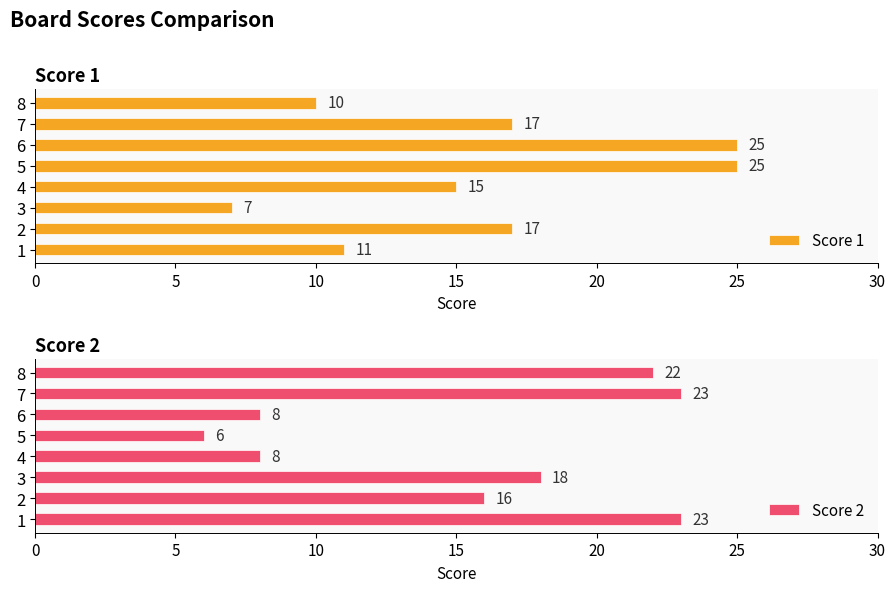

What is the sum of all Score 1 values?

127